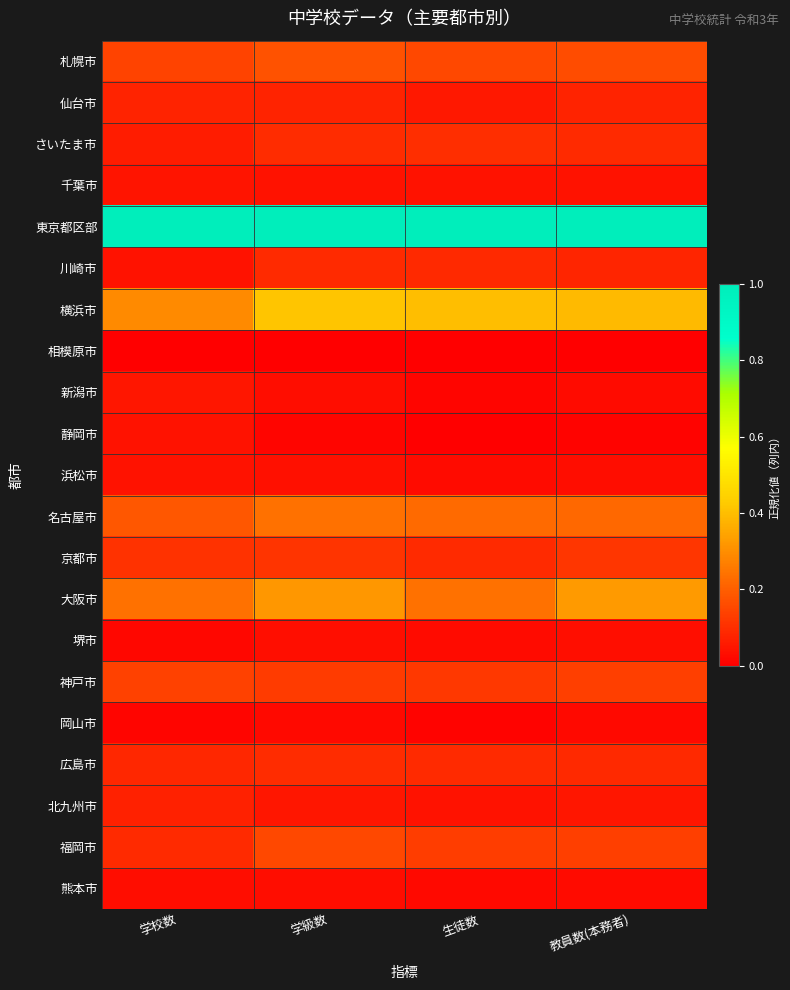

Reading right to left, what are all the values shown in this chart?

札幌市: 教員数(本務者)=0.2	生徒数=0.2	学級数=0.2	学校数=0.1
仙台市: 教員数(本務者)=0.1	生徒数=0.1	学級数=0.1	学校数=0.1
さいたま市: 教員数(本務者)=0.1	生徒数=0.1	学級数=0.1	学校数=0.1
千葉市: 教員数(本務者)=0.0	生徒数=0.0	学級数=0.0	学校数=0.0
東京都区部: 教員数(本務者)=1.0	生徒数=1.0	学級数=1.0	学校数=1.0
川崎市: 教員数(本務者)=0.1	生徒数=0.1	学級数=0.1	学校数=0.0
横浜市: 教員数(本務者)=0.4	生徒数=0.4	学級数=0.4	学校数=0.3
相模原市: 教員数(本務者)=0.0	生徒数=0.0	学級数=0.0	学校数=0.0
新潟市: 教員数(本務者)=0.0	生徒数=0.0	学級数=0.0	学校数=0.0
静岡市: 教員数(本務者)=0.0	生徒数=0.0	学級数=0.0	学校数=0.0
浜松市: 教員数(本務者)=0.0	生徒数=0.0	学級数=0.0	学校数=0.0
名古屋市: 教員数(本務者)=0.2	生徒数=0.2	学級数=0.2	学校数=0.2
京都市: 教員数(本務者)=0.1	生徒数=0.1	学級数=0.1	学校数=0.1
大阪市: 教員数(本務者)=0.3	生徒数=0.2	学級数=0.3	学校数=0.2
堺市: 教員数(本務者)=0.0	生徒数=0.0	学級数=0.0	学校数=0.0
神戸市: 教員数(本務者)=0.1	生徒数=0.1	学級数=0.1	学校数=0.1
岡山市: 教員数(本務者)=0.0	生徒数=0.0	学級数=0.0	学校数=0.0
広島市: 教員数(本務者)=0.1	生徒数=0.1	学級数=0.1	学校数=0.1
北九州市: 教員数(本務者)=0.0	生徒数=0.0	学級数=0.1	学校数=0.1
福岡市: 教員数(本務者)=0.1	生徒数=0.1	学級数=0.2	学校数=0.1
熊本市: 教員数(本務者)=0.0	生徒数=0.0	学級数=0.0	学校数=0.0